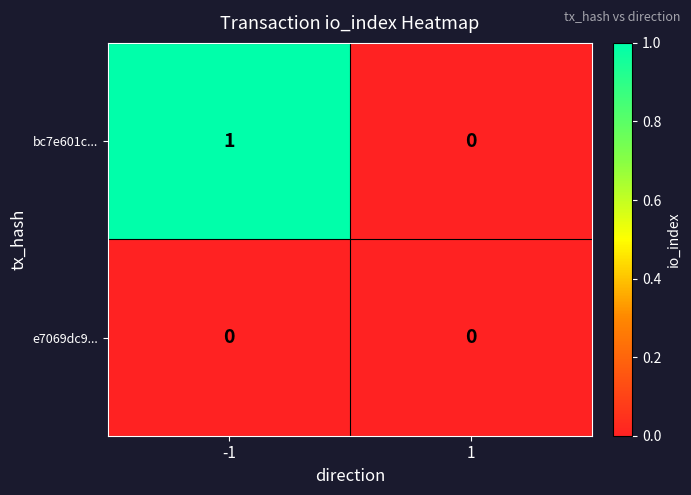

Which series changed the most between -1 and 1?

bc7e601c...